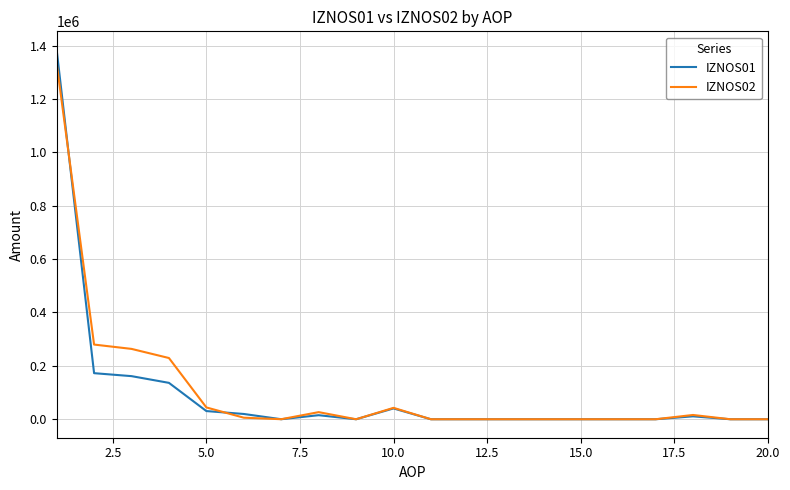

Which series has the widest spread of values?

IZNOS01